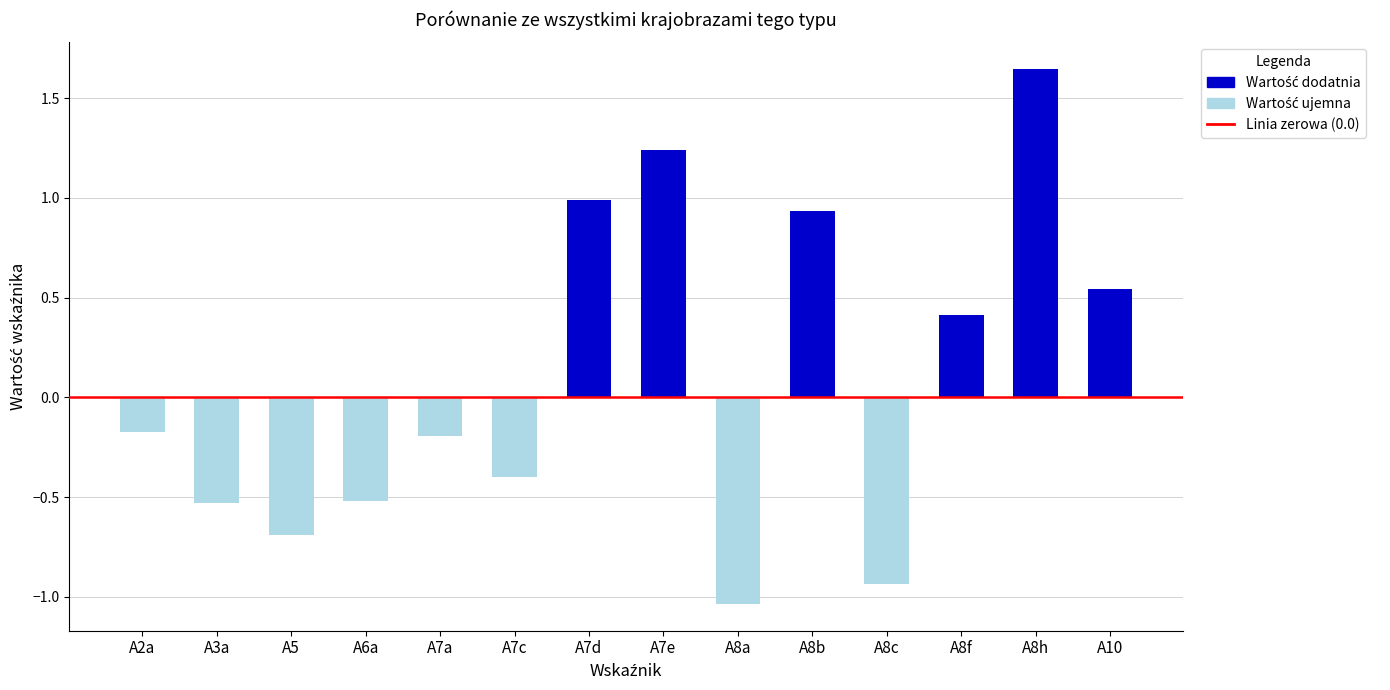

Is it true that Wartość ujemna equals -0.4 at A7c?

True